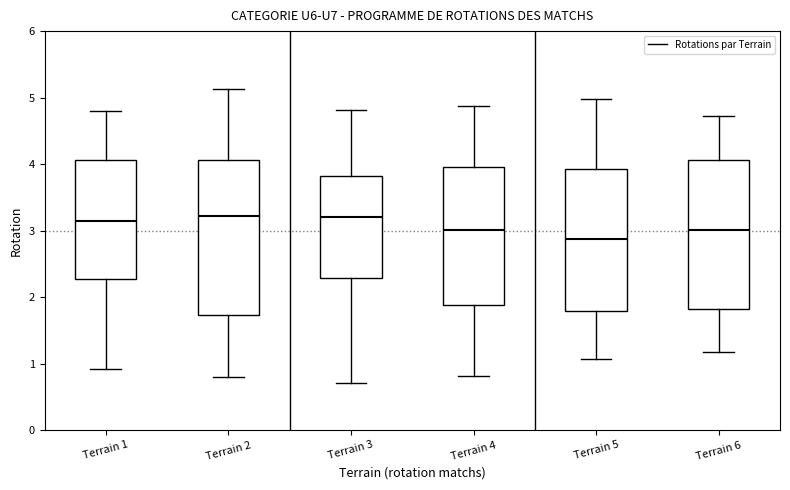

Which box's median line is the lowest?

Terrain 5